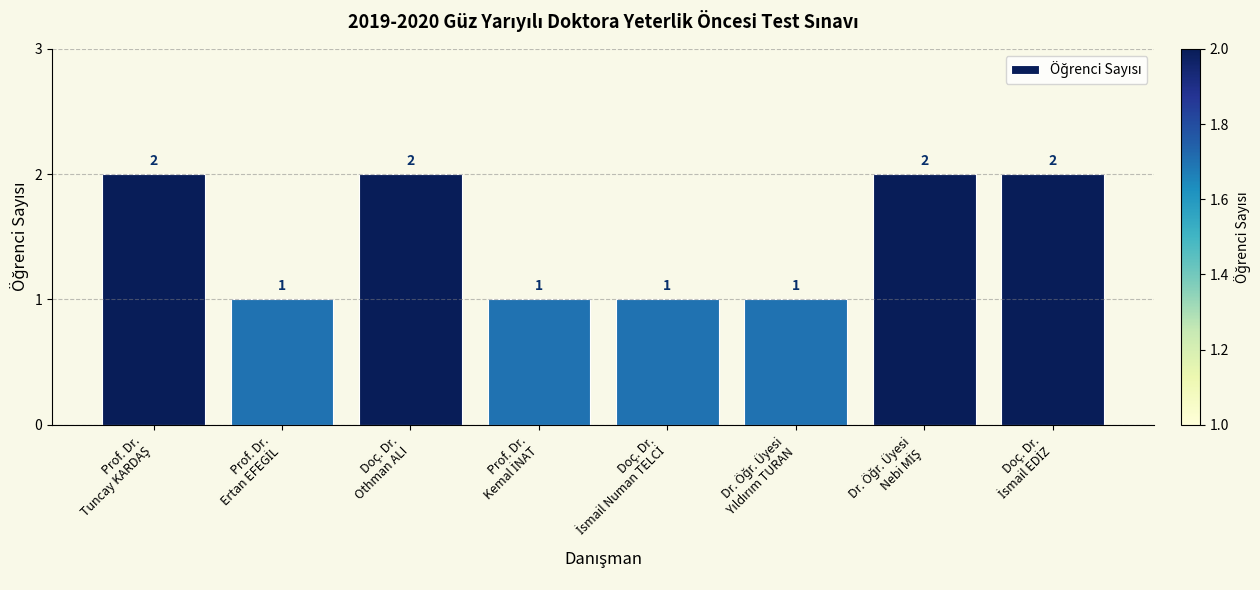

Count the values in the range 1 to 2.

8